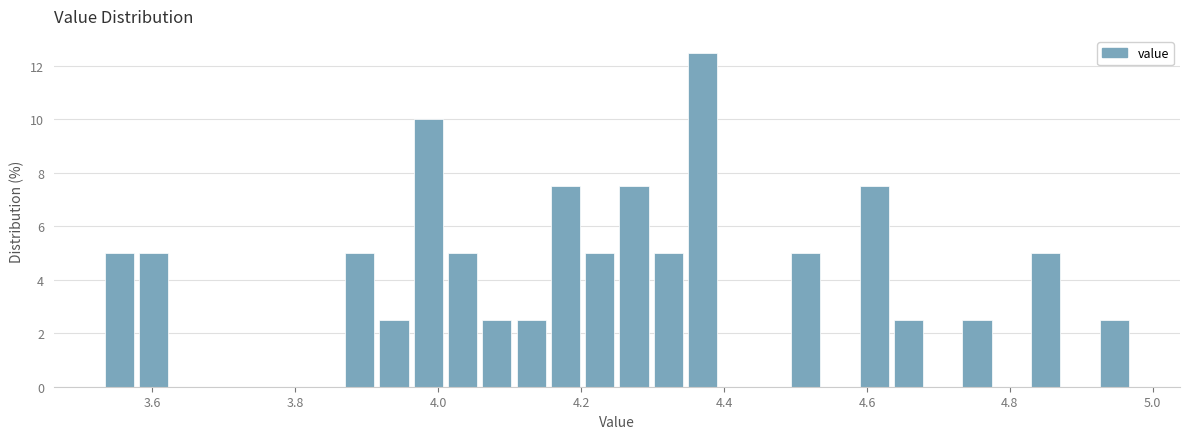

Read against the x-axis, roughly where is the centre of the tallest bar?

4.38